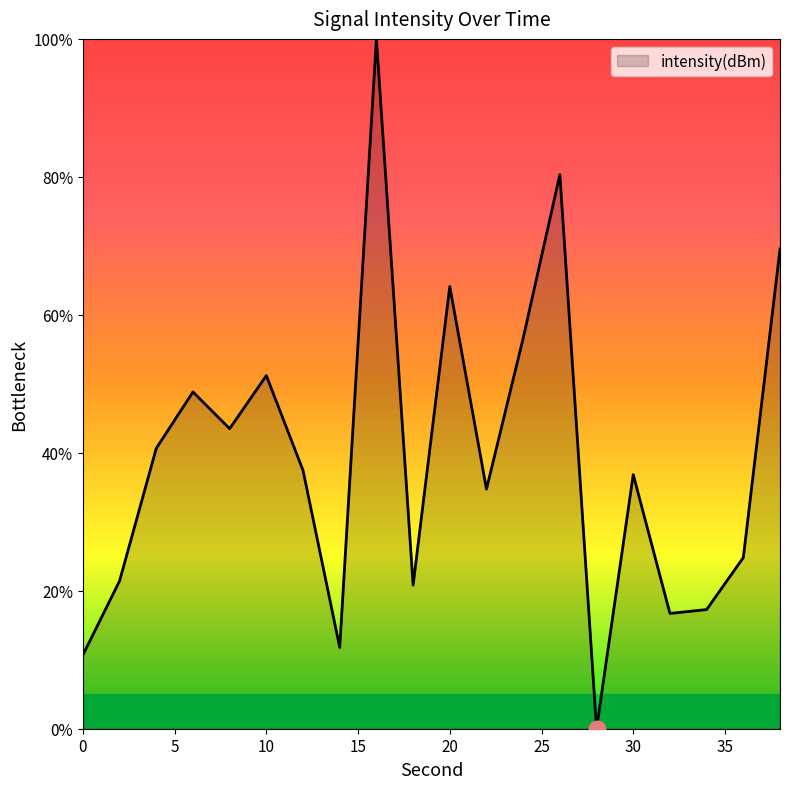

What is the maximum value shown in the chart?

100.0